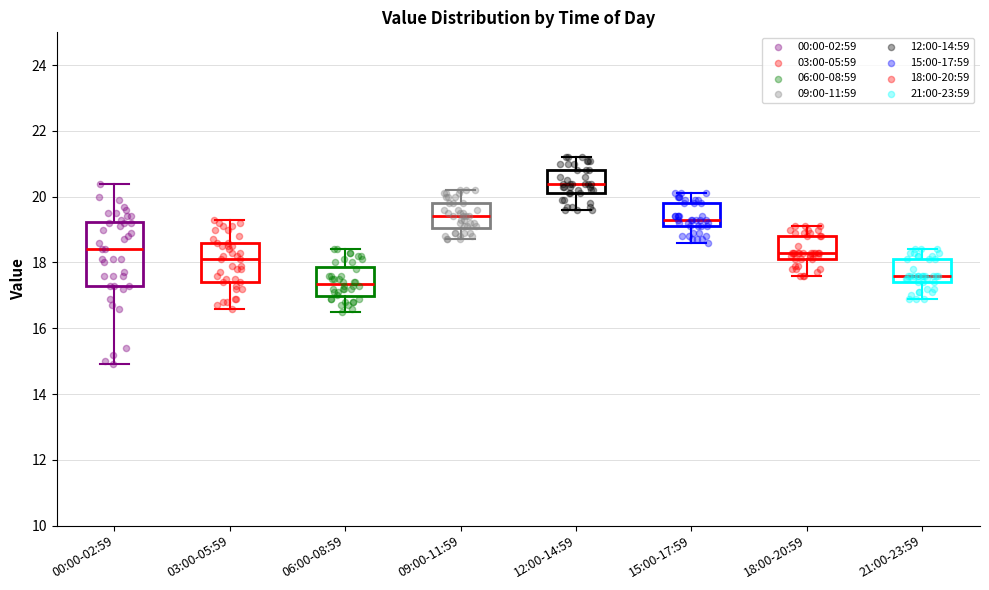

Reading left to right, transcribe this box plot: for each box, give where its median line is, the range the box spans, and where its two whiskers end, as read against the y-axis. The values are not printed on the chart, so give them approximately, as read against the axis.

00:00-02:59: median 18.4, box 17.4 to 19.2, whiskers 15.0 to 20.4
03:00-05:59: median 18.2, box 17.4 to 18.6, whiskers 16.6 to 19.4
06:00-08:59: median 17.4, box 17.0 to 17.8, whiskers 16.6 to 18.4
09:00-11:59: median 19.4, box 19.0 to 19.8, whiskers 18.8 to 20.2
12:00-14:59: median 20.4, box 20.2 to 20.8, whiskers 19.6 to 21.2
15:00-17:59: median 19.4, box 19.2 to 19.8, whiskers 18.6 to 20.2
18:00-20:59: median 18.4, box 18.2 to 18.8, whiskers 17.6 to 19.2
21:00-23:59: median 17.6, box 17.4 to 18.2, whiskers 17.0 to 18.4